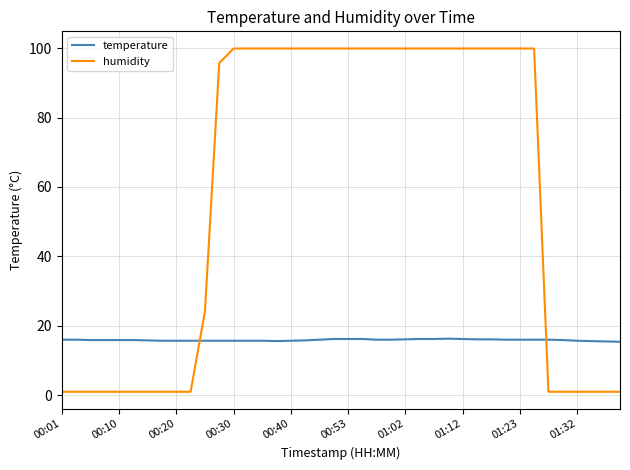

Which series has the largest range (max minus min)?

humidity